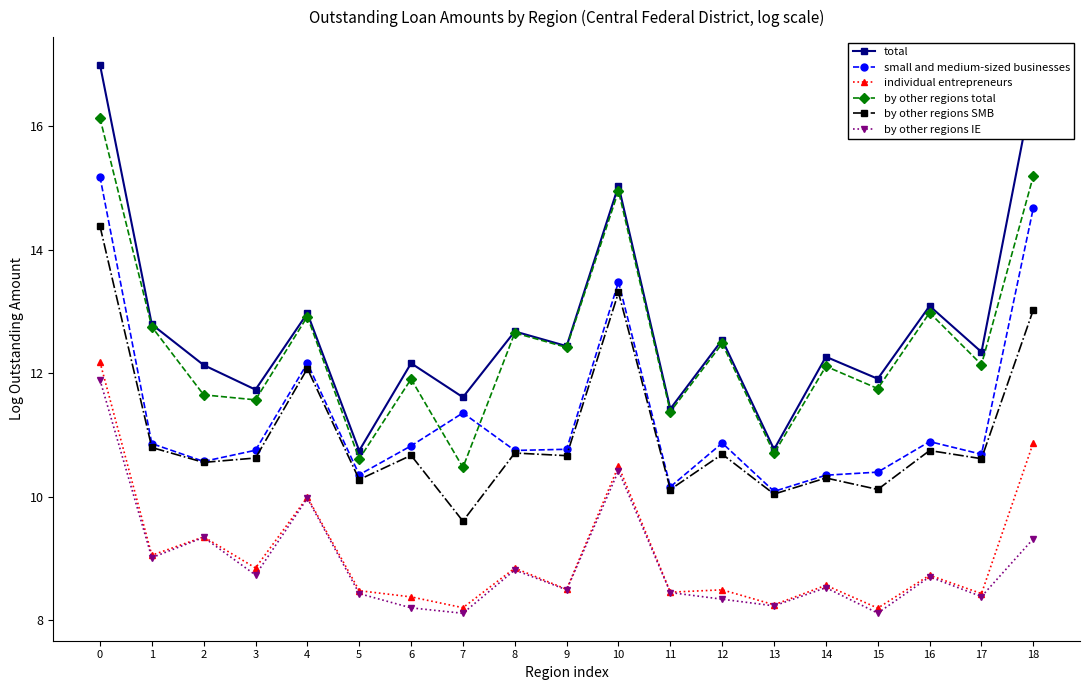

What is the difference between the maximum and minimum values in the by other regions IE series?

3.8